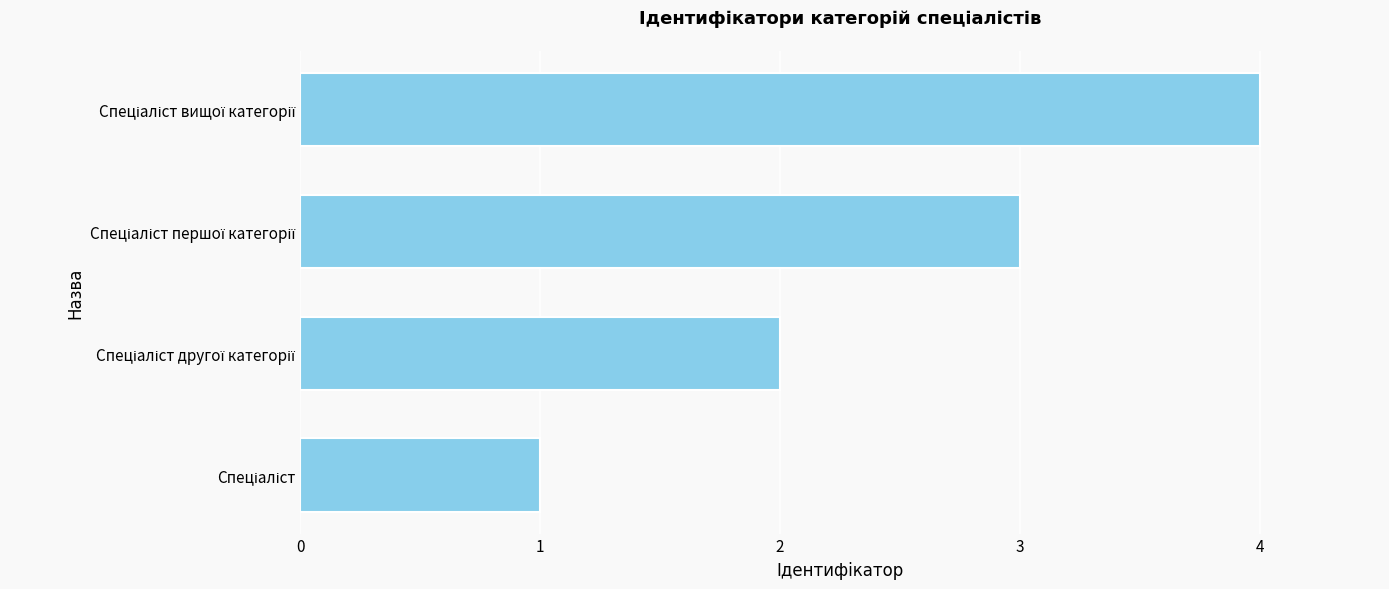

What is the greatest value displayed?

4